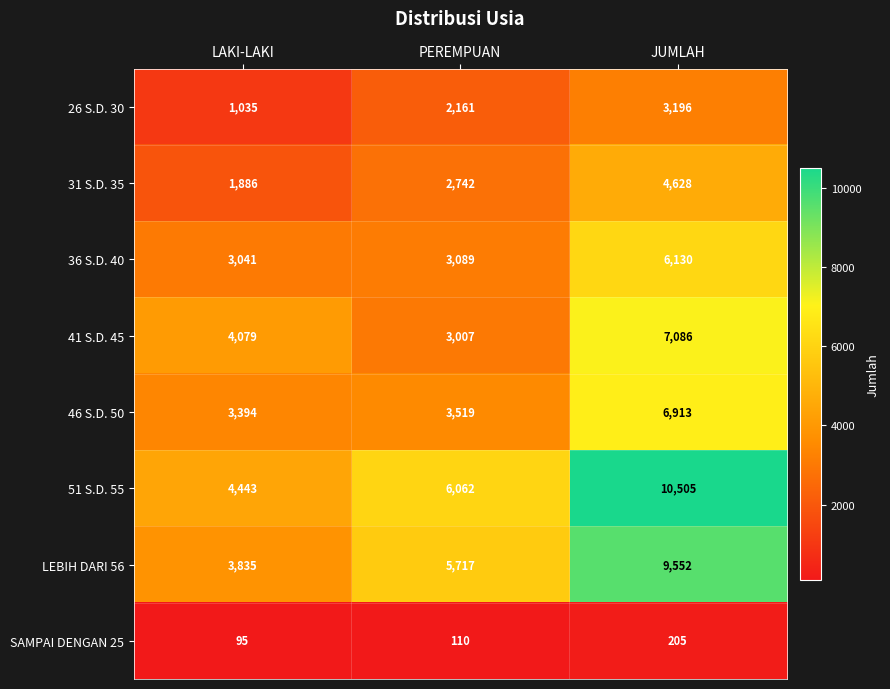

What is the sum of all 31 S.D. 35 values?

9256